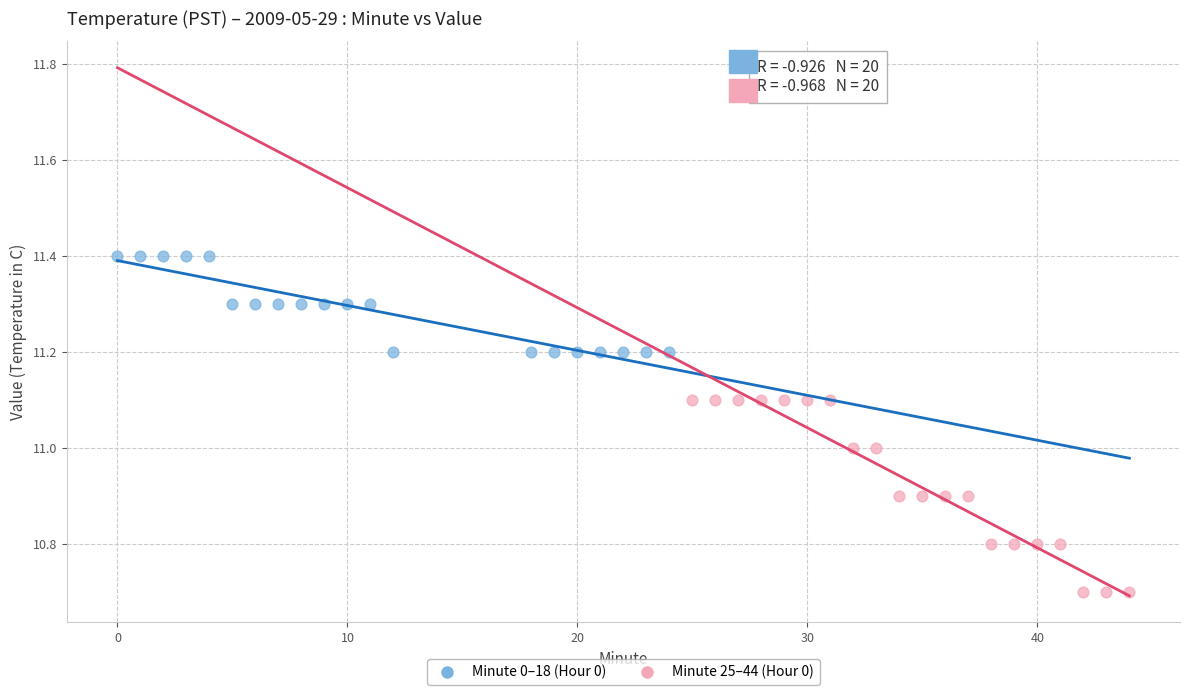

Which series has the widest spread of Y values?

Minute 25–44 (Hour 0)